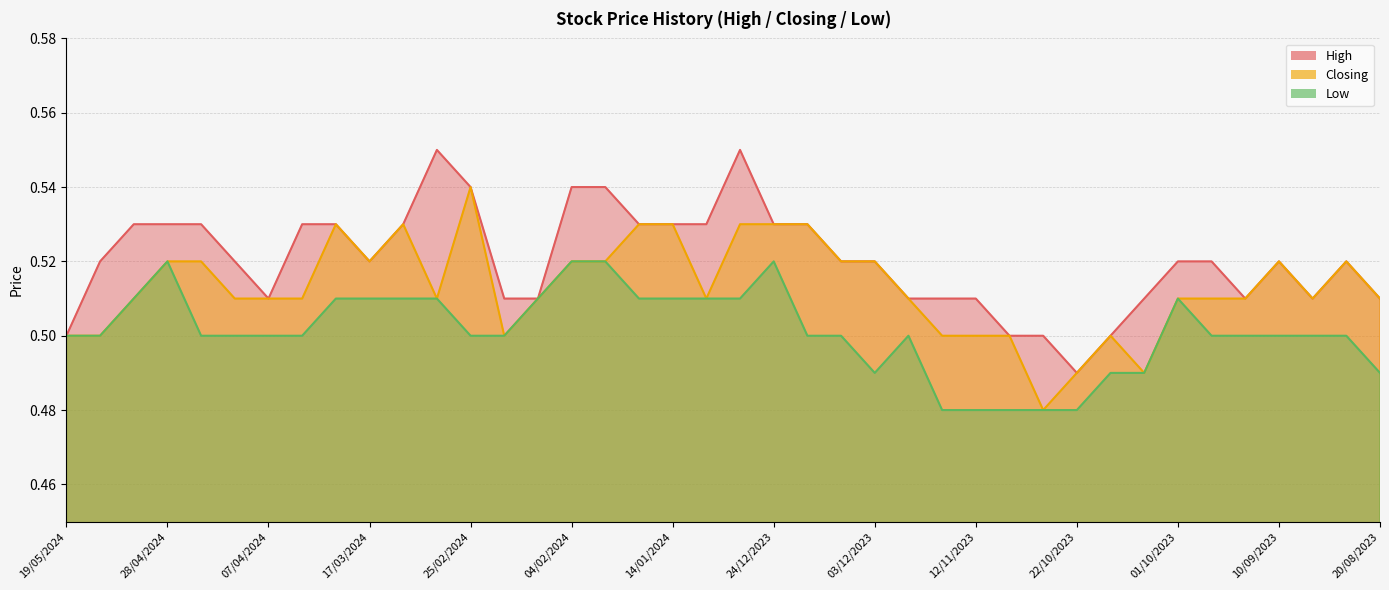

True or false: Low has a value of 0.5 at 14/01/2024.

True